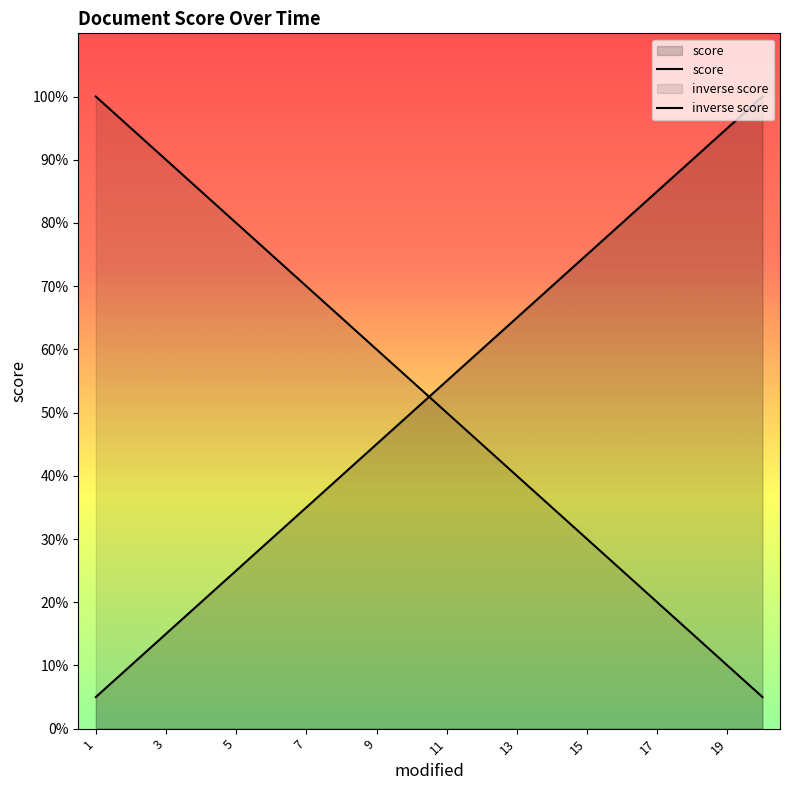

Between 3 and 9, which series saw the biggest shift?

score